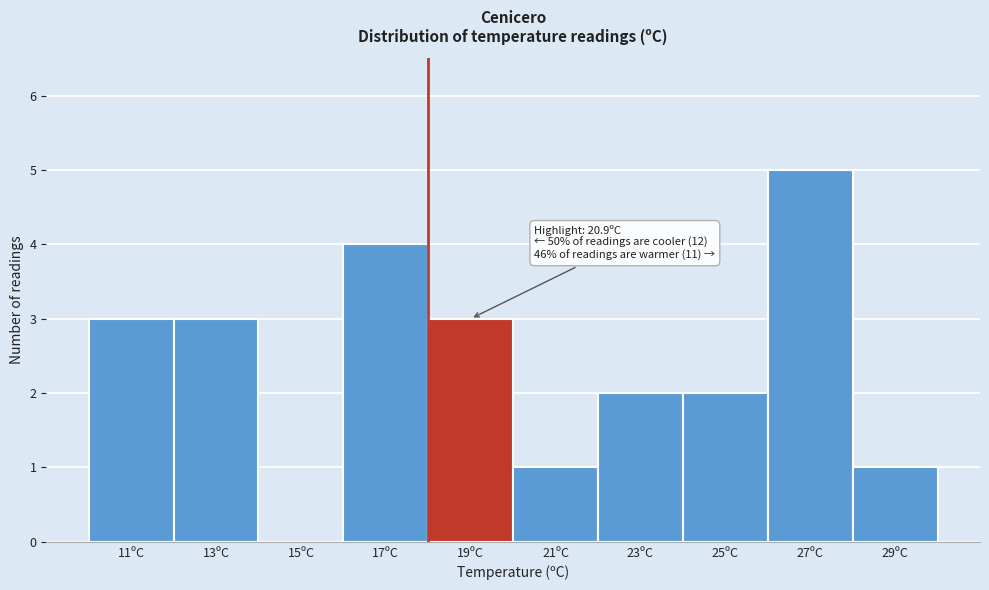

Reading left to right, what are all the values shown in this chart?

11ºC=3	13ºC=3	15ºC=0	17ºC=4	19ºC=3	21ºC=1	23ºC=2	25ºC=2	27ºC=5	29ºC=1